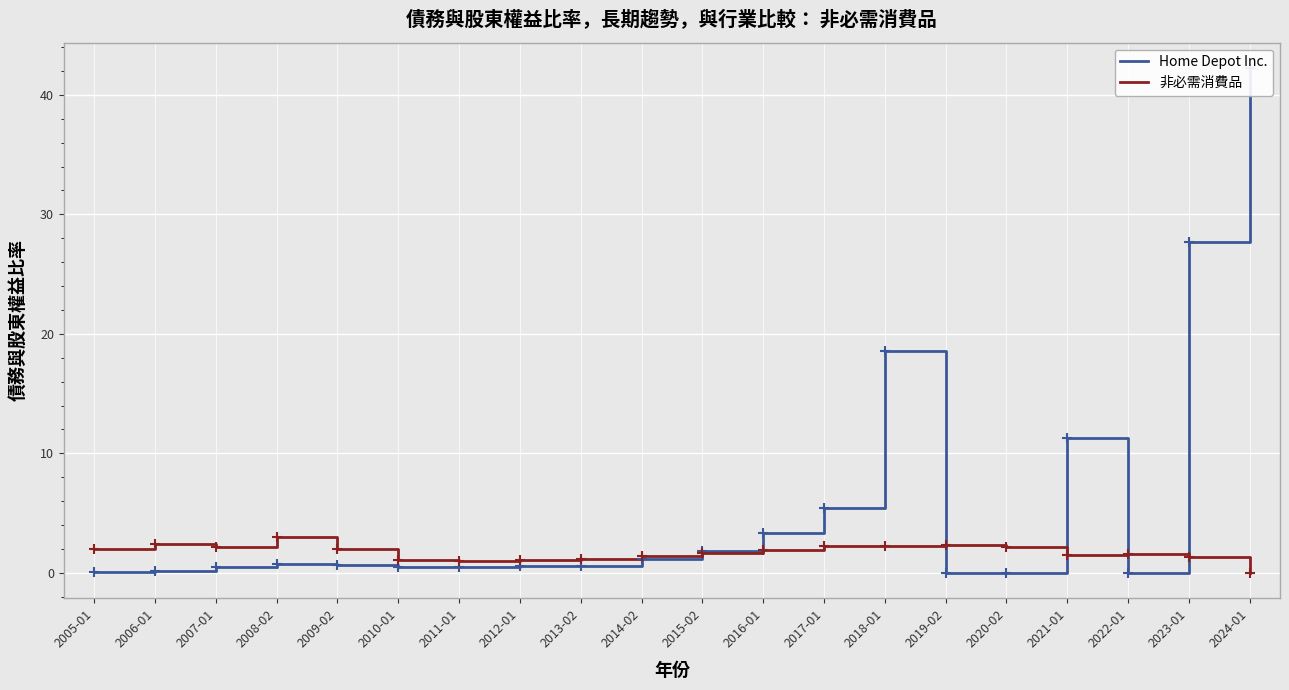

Read the 非必需消費品 value at 2017-01.

2.2